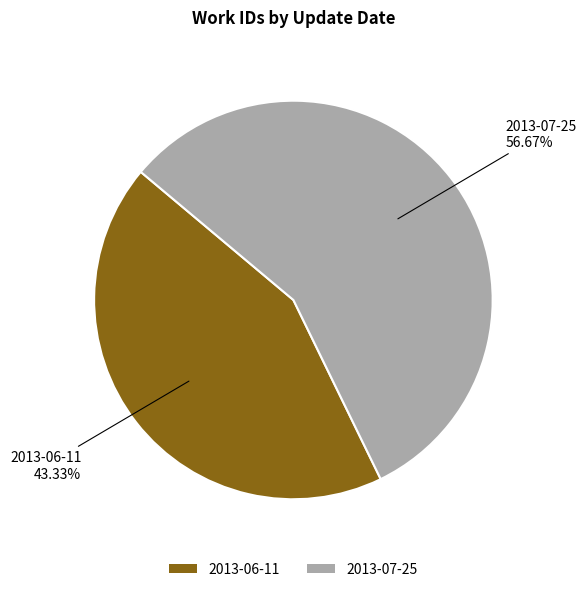

The 2013-06-11 slice represents 49% of the pie. True or false?

False